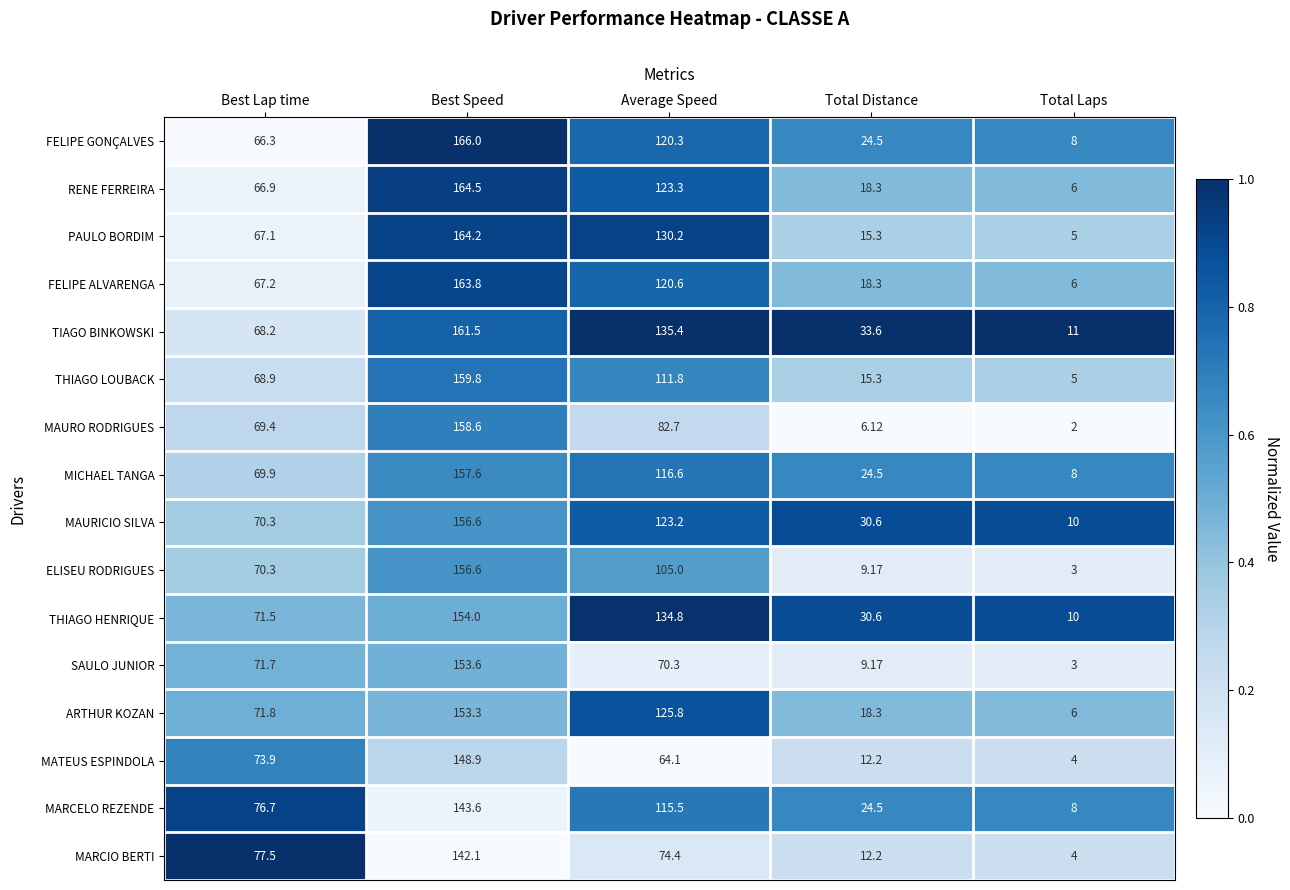

Which series has the largest total across all categories?

TIAGO BINKOWSKI